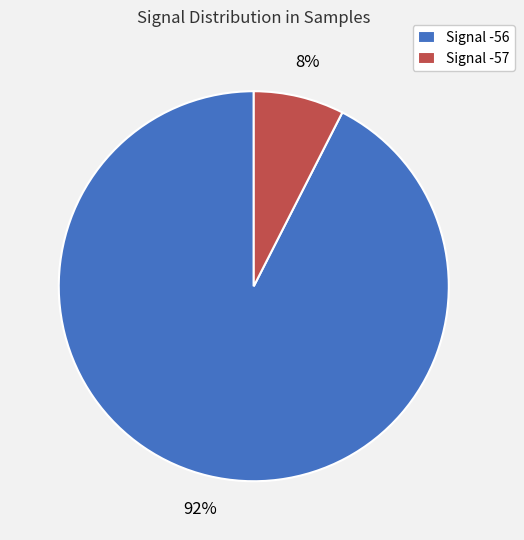

Does Signal -56 account for over 50% of the chart?

Yes